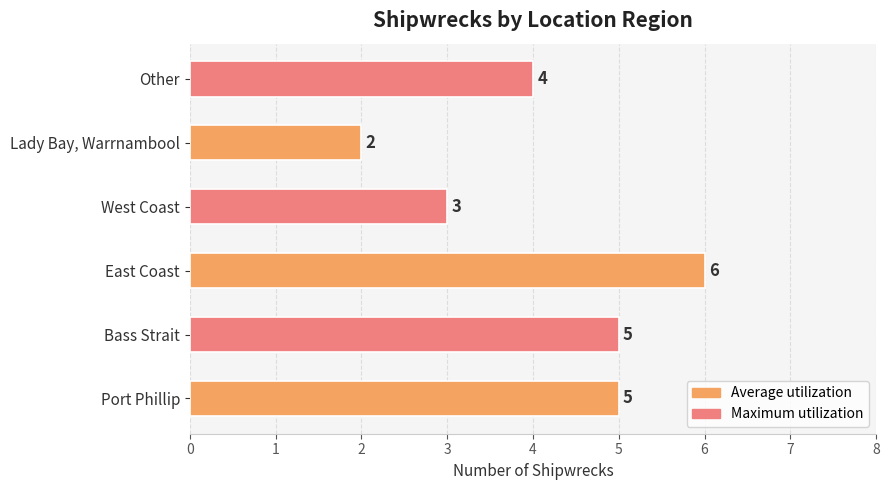

What is the change in value from Port Phillip to Lady Bay, Warrnambool?

-3